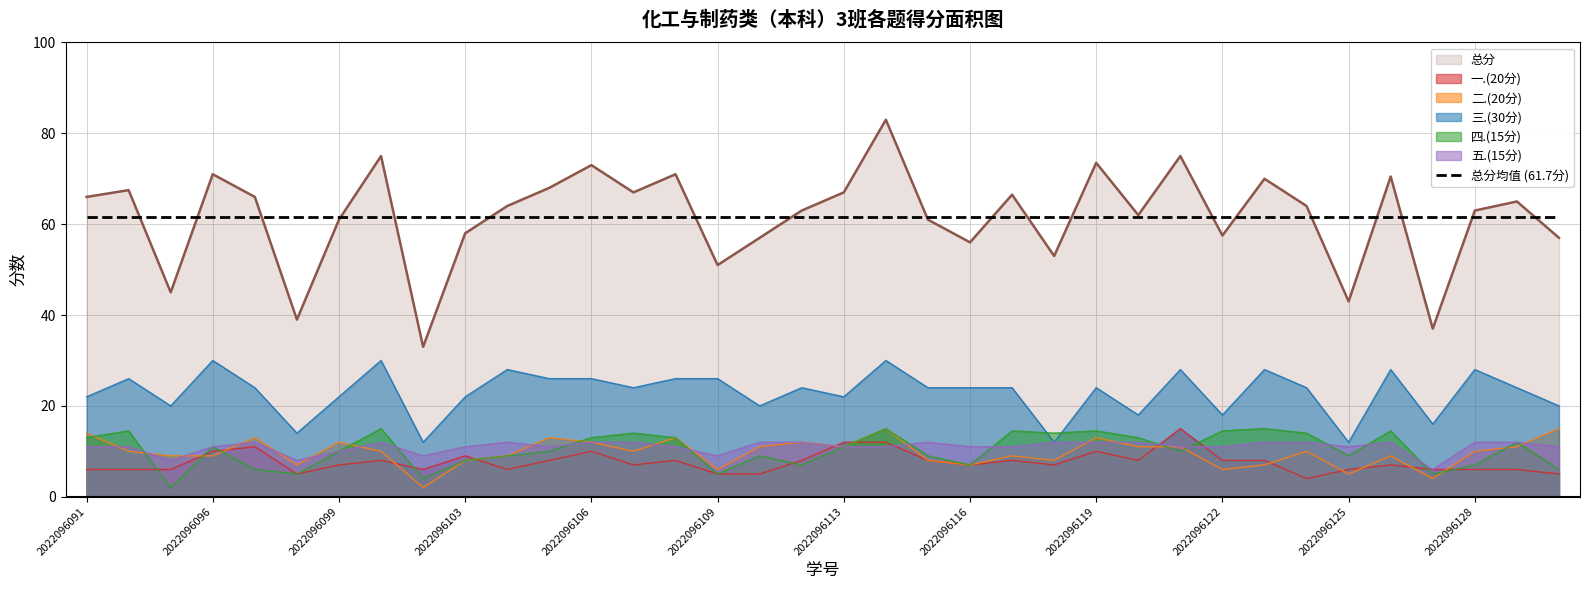

Reading left to right, extract all data points from this chart.

一.(20分): 2022096091=6.0	2022096092=6.0	2022096094=6.0	2022096096=10.0	2022096097=11.0	2022096098=5.0	2022096099=7.0	2022096100=8.0	2022096101=6.0	2022096103=9.0	2022096104=6.0	2022096105=8.0	2022096106=10.0	2022096107=7.0	2022096108=8.0	2022096109=5.0	2022096110=5.0	2022096111=8.0	2022096113=12.0	2022096114=12.0	2022096115=8.0	2022096116=7.0	2022096117=8.0	2022096118=7.0	2022096119=10.0	2022096120=8.0	2022096121=15.0	2022096122=8.0	2022096123=8.0	2022096124=4.0	2022096125=6.0	2022096126=7.0	2022096127=6.0	2022096128=6.0	2022096129=6.0	2022096130=5.0
二.(20分): 2022096091=14.0	2022096092=10.0	2022096094=9.0	2022096096=9.0	2022096097=13.0	2022096098=7.0	2022096099=12.0	2022096100=10.0	2022096101=2.0	2022096103=8.0	2022096104=9.0	2022096105=13.0	2022096106=12.0	2022096107=10.0	2022096108=13.0	2022096109=6.0	2022096110=11.0	2022096111=12.0	2022096113=11.0	2022096114=15.0	2022096115=8.0	2022096116=7.0	2022096117=9.0	2022096118=8.0	2022096119=13.0	2022096120=11.0	2022096121=11.0	2022096122=6.0	2022096123=7.0	2022096124=10.0	2022096125=5.0	2022096126=9.0	2022096127=4.0	2022096128=10.0	2022096129=11.0	2022096130=15.0
三.(30分): 2022096091=22.0	2022096092=26.0	2022096094=20.0	2022096096=30.0	2022096097=24.0	2022096098=14.0	2022096099=22.0	2022096100=30.0	2022096101=12.0	2022096103=22.0	2022096104=28.0	2022096105=26.0	2022096106=26.0	2022096107=24.0	2022096108=26.0	2022096109=26.0	2022096110=20.0	2022096111=24.0	2022096113=22.0	2022096114=30.0	2022096115=24.0	2022096116=24.0	2022096117=24.0	2022096118=12.0	2022096119=24.0	2022096120=18.0	2022096121=28.0	2022096122=18.0	2022096123=28.0	2022096124=24.0	2022096125=12.0	2022096126=28.0	2022096127=16.0	2022096128=28.0	2022096129=24.0	2022096130=20.0
四.(15分): 2022096091=13.0	2022096092=14.5	2022096094=2.0	2022096096=11.0	2022096097=6.0	2022096098=5.0	2022096099=10.0	2022096100=15.0	2022096101=4.0	2022096103=8.0	2022096104=9.0	2022096105=10.0	2022096106=13.0	2022096107=14.0	2022096108=13.0	2022096109=5.0	2022096110=9.0	2022096111=7.0	2022096113=11.0	2022096114=15.0	2022096115=9.0	2022096116=7.0	2022096117=14.5	2022096118=14.0	2022096119=14.5	2022096120=13.0	2022096121=10.0	2022096122=14.5	2022096123=15.0	2022096124=14.0	2022096125=9.0	2022096126=14.5	2022096127=5.0	2022096128=7.0	2022096129=12.0	2022096130=6.0
五.(15分): 2022096091=11.0	2022096092=11.0	2022096094=8.0	2022096096=11.0	2022096097=12.0	2022096098=8.0	2022096099=10.0	2022096100=12.0	2022096101=9.0	2022096103=11.0	2022096104=12.0	2022096105=11.0	2022096106=12.0	2022096107=12.0	2022096108=11.0	2022096109=9.0	2022096110=12.0	2022096111=12.0	2022096113=11.0	2022096114=11.0	2022096115=12.0	2022096116=11.0	2022096117=11.0	2022096118=12.0	2022096119=12.0	2022096120=12.0	2022096121=11.0	2022096122=11.0	2022096123=12.0	2022096124=12.0	2022096125=11.0	2022096126=12.0	2022096127=6.0	2022096128=12.0	2022096129=12.0	2022096130=11.0
总分: 2022096091=66.0	2022096092=67.5	2022096094=45.0	2022096096=71.0	2022096097=66.0	2022096098=39.0	2022096099=61.0	2022096100=75.0	2022096101=33.0	2022096103=58.0	2022096104=64.0	2022096105=68.0	2022096106=73.0	2022096107=67.0	2022096108=71.0	2022096109=51.0	2022096110=57.0	2022096111=63.0	2022096113=67.0	2022096114=83.0	2022096115=61.0	2022096116=56.0	2022096117=66.5	2022096118=53.0	2022096119=73.5	2022096120=62.0	2022096121=75.0	2022096122=57.5	2022096123=70.0	2022096124=64.0	2022096125=43.0	2022096126=70.5	2022096127=37.0	2022096128=63.0	2022096129=65.0	2022096130=57.0